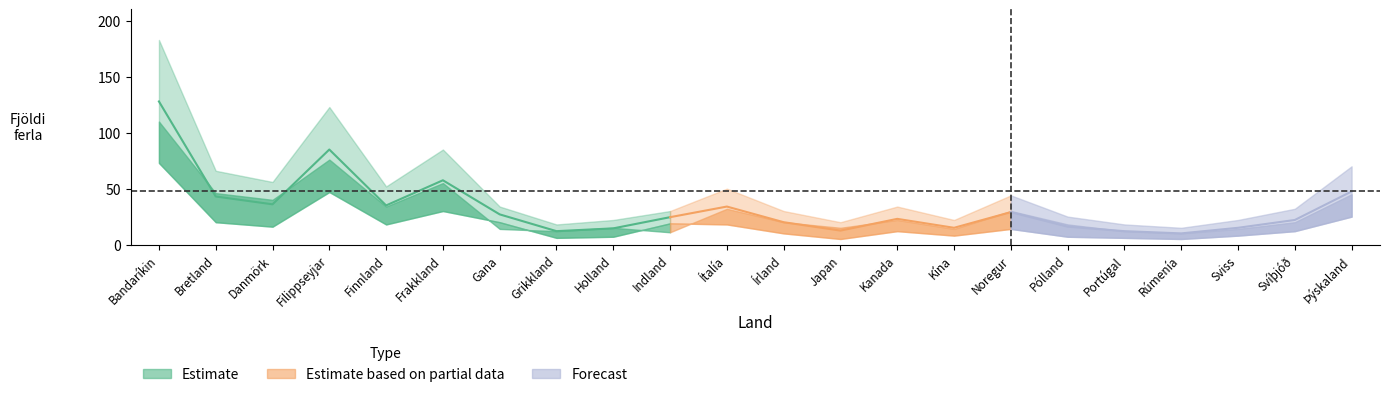

Between Sviss and Frakkland, which is larger?

Frakkland